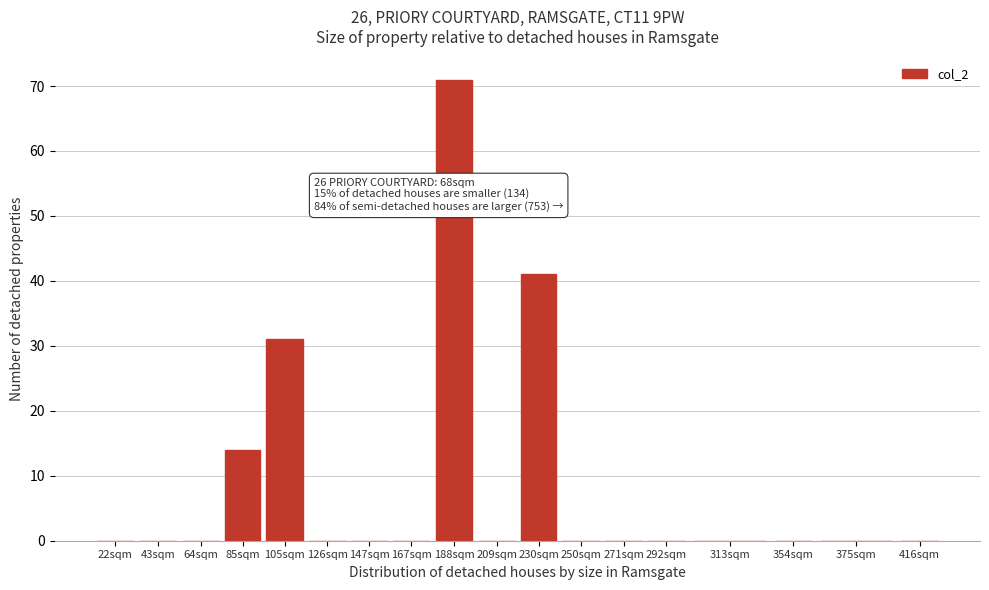

Reading right to left, list all the values displayed in this chart.

416sqm=0	375sqm=0	354sqm=0	313sqm=0	292sqm=0	271sqm=0	250sqm=0	230sqm=41	209sqm=0	188sqm=71	167sqm=0	147sqm=0	126sqm=0	105sqm=31	85sqm=14	64sqm=0	43sqm=0	22sqm=0